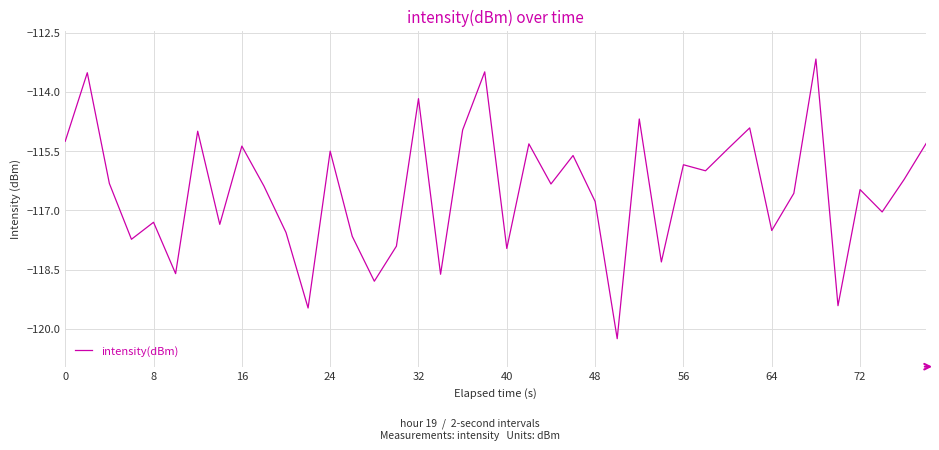

Does the chart have visible grid lines?

Yes